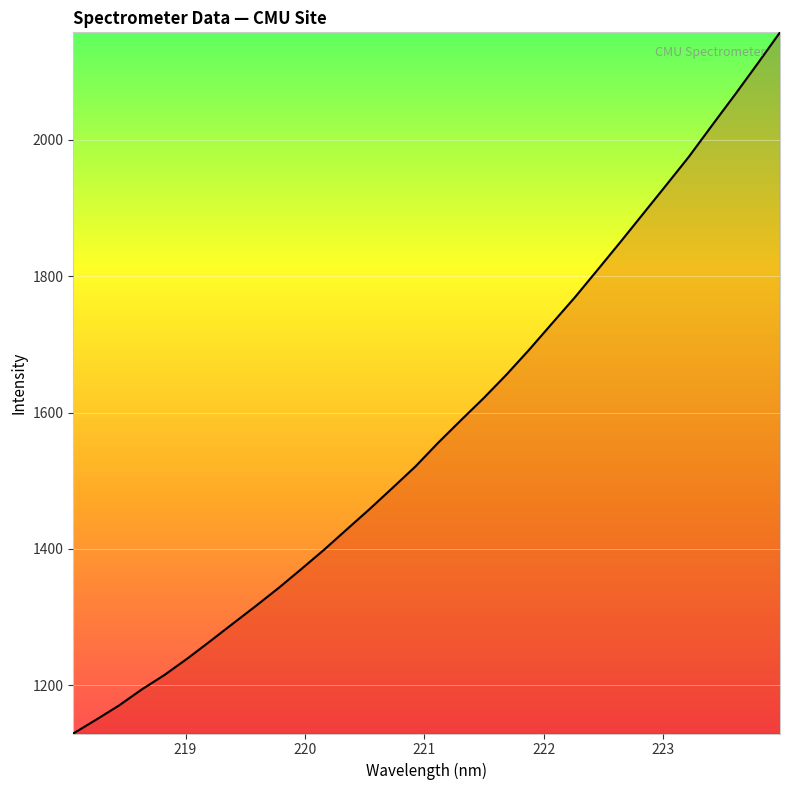

Is this an area chart (filled region under the line)?

No